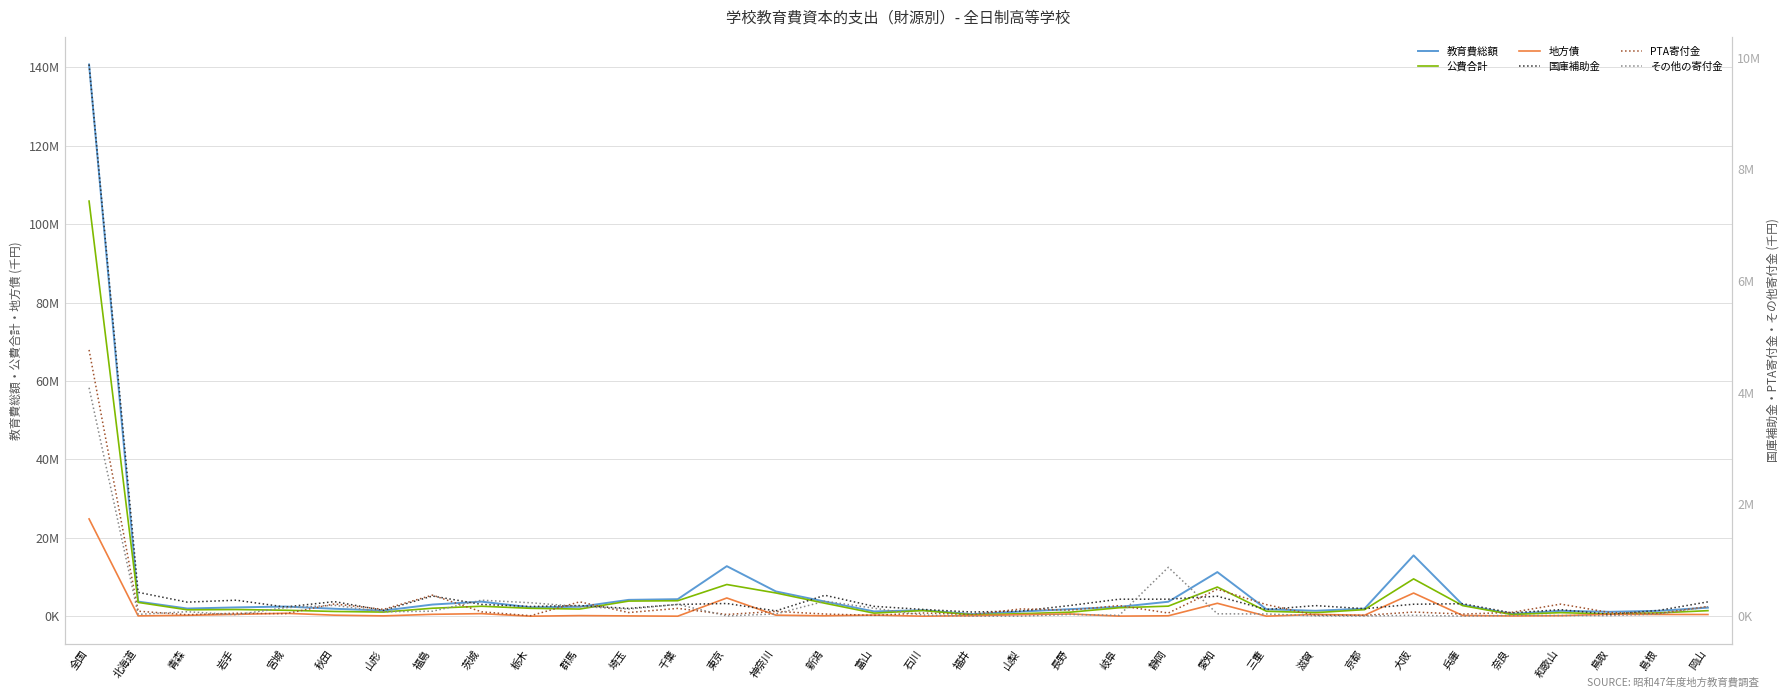

Between 岡山 and 茨城, which is larger?

茨城